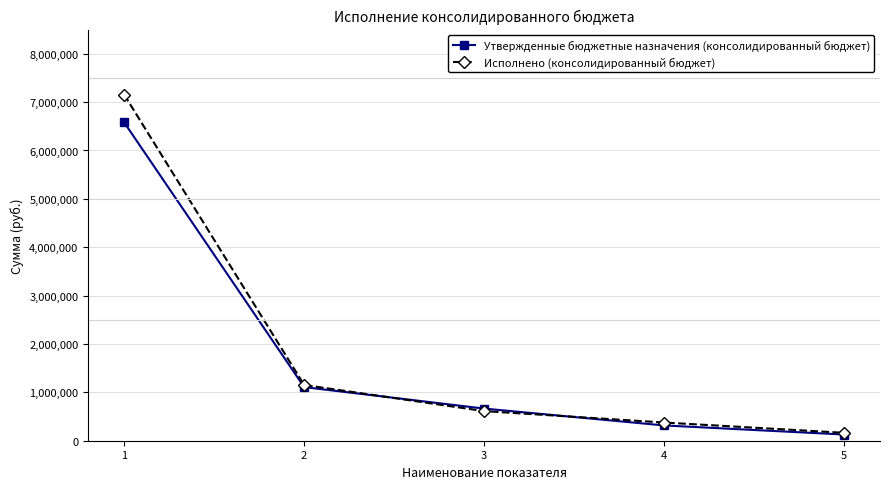

True or false: Исполнено (консолидированный бюджет) has a value of 376134.9 at 4.

True